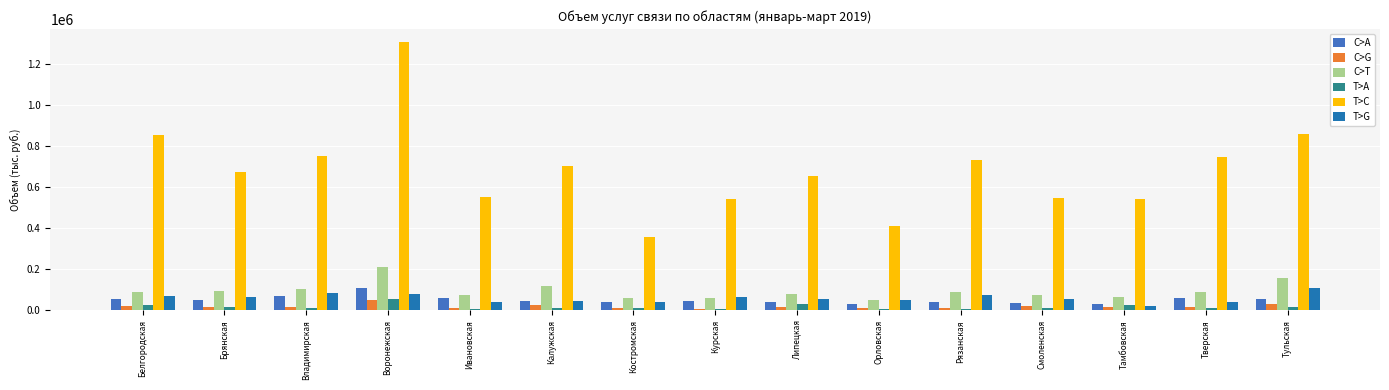

How many bars are there in each group?

6